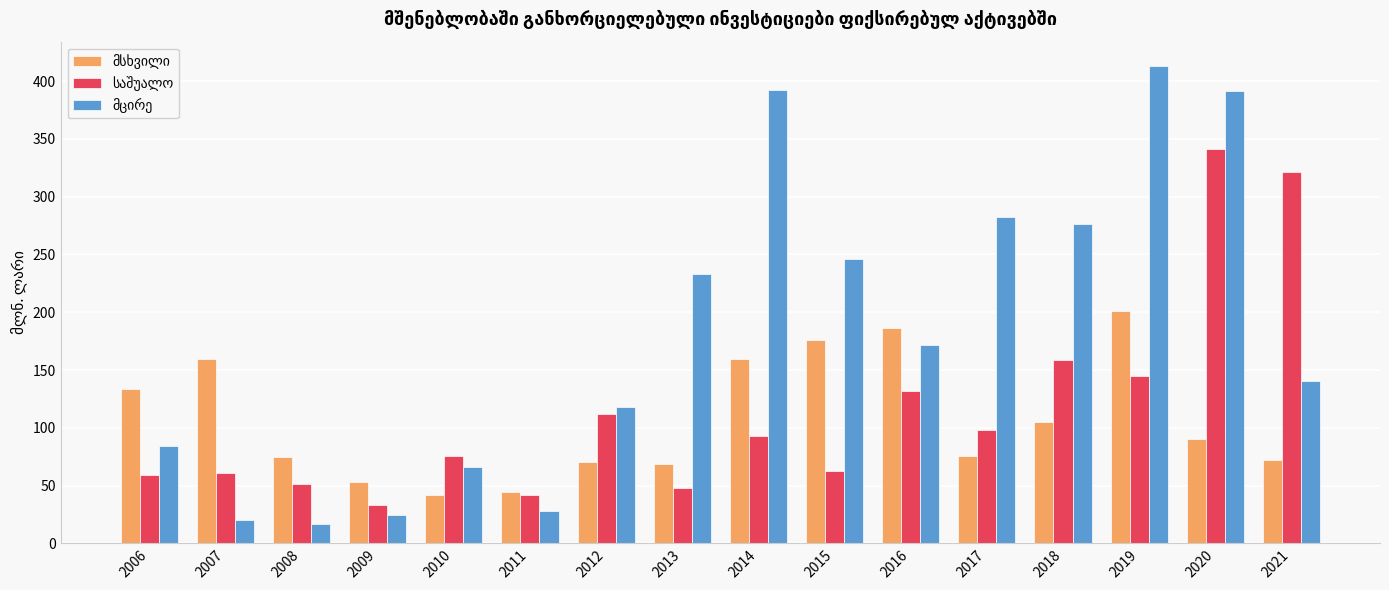

What is the total value across all series at 2020?

822.9